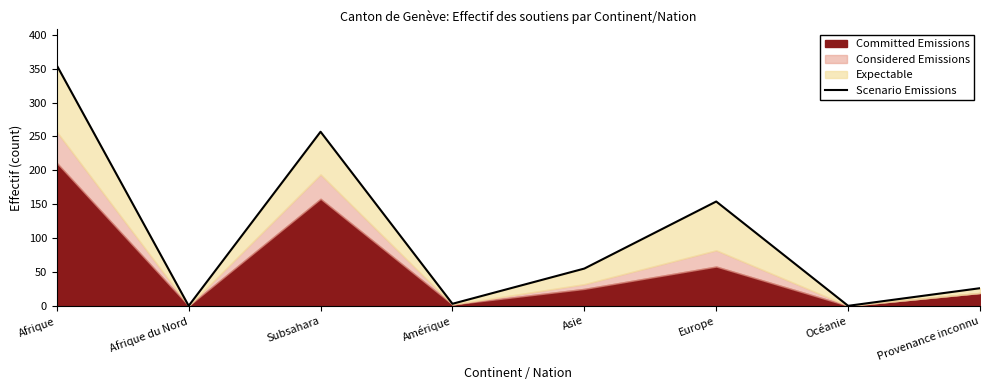

True or false: the data shows 68 at Europe.

False